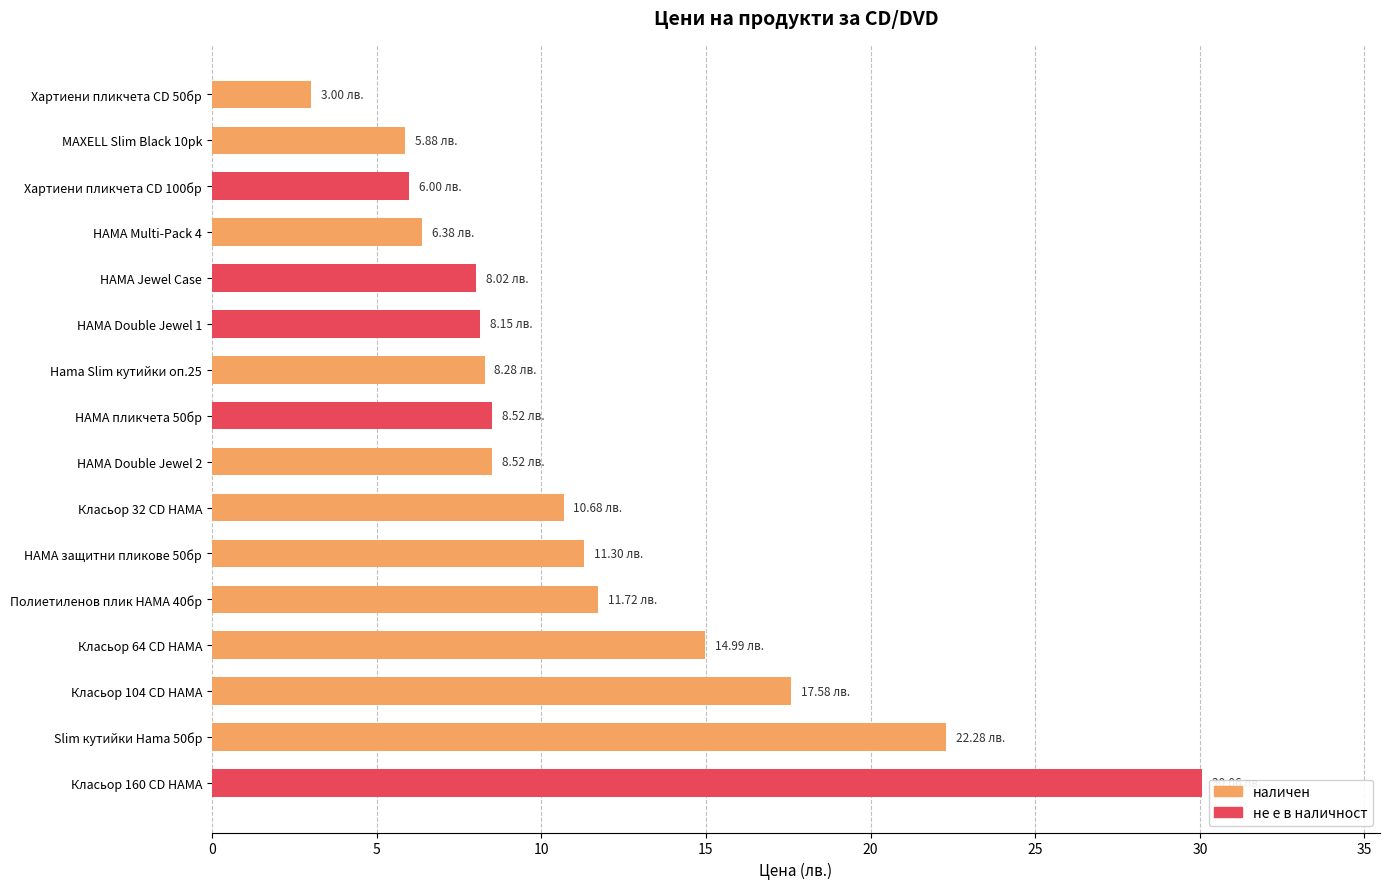

Reading left to right, transcribe all the data shown in this chart.

VALI-CDBOX-PAP-50=3.0	ML-DC-CDBOX-SLIMCASE-10PK=5.9	VALI-CDBOX-PAP-100=6.0	HAMA-49415=6.4	HAMA-44748=8.0	HAMA-44745=8.1	HAMA-51275=8.3	HAMA-51173=8.5	HAMA-44752=8.5	HAMA-11615=10.7	HAMA-33809=11.3	HAMA-48444=11.7	HAMA-11616=15.0	HAMA-11617=17.6	HAMA-51166=22.3	HAMA-33834=30.1